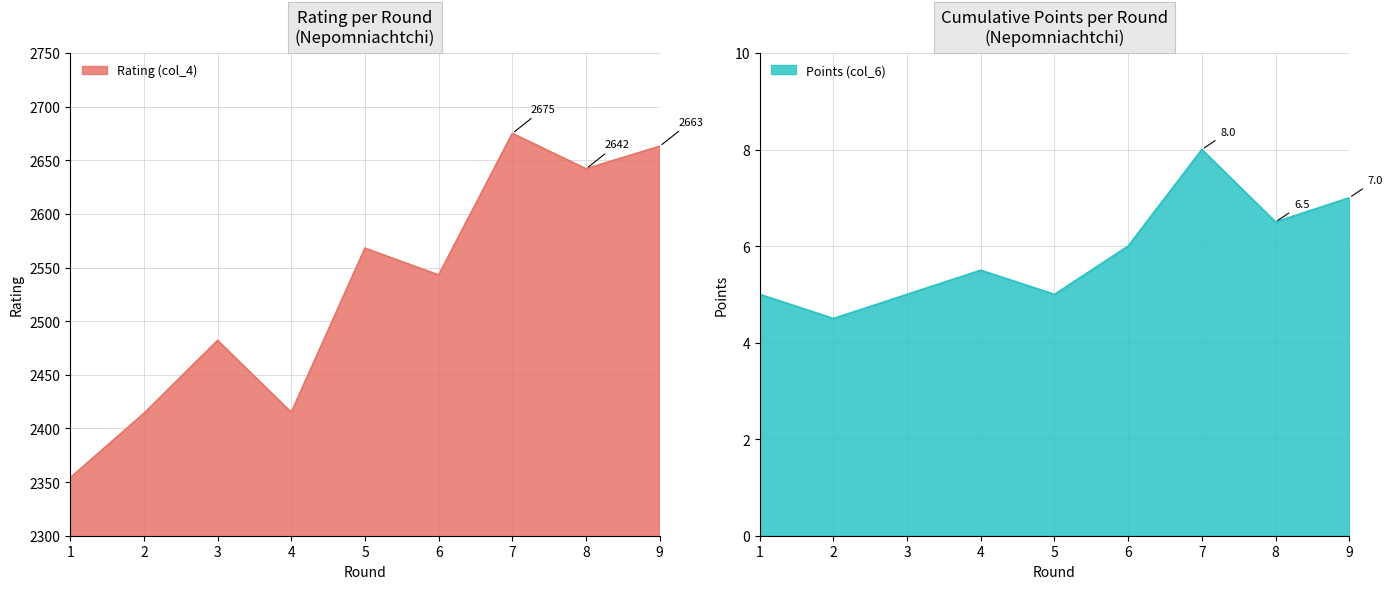

Which category has the highest value across all series?

7